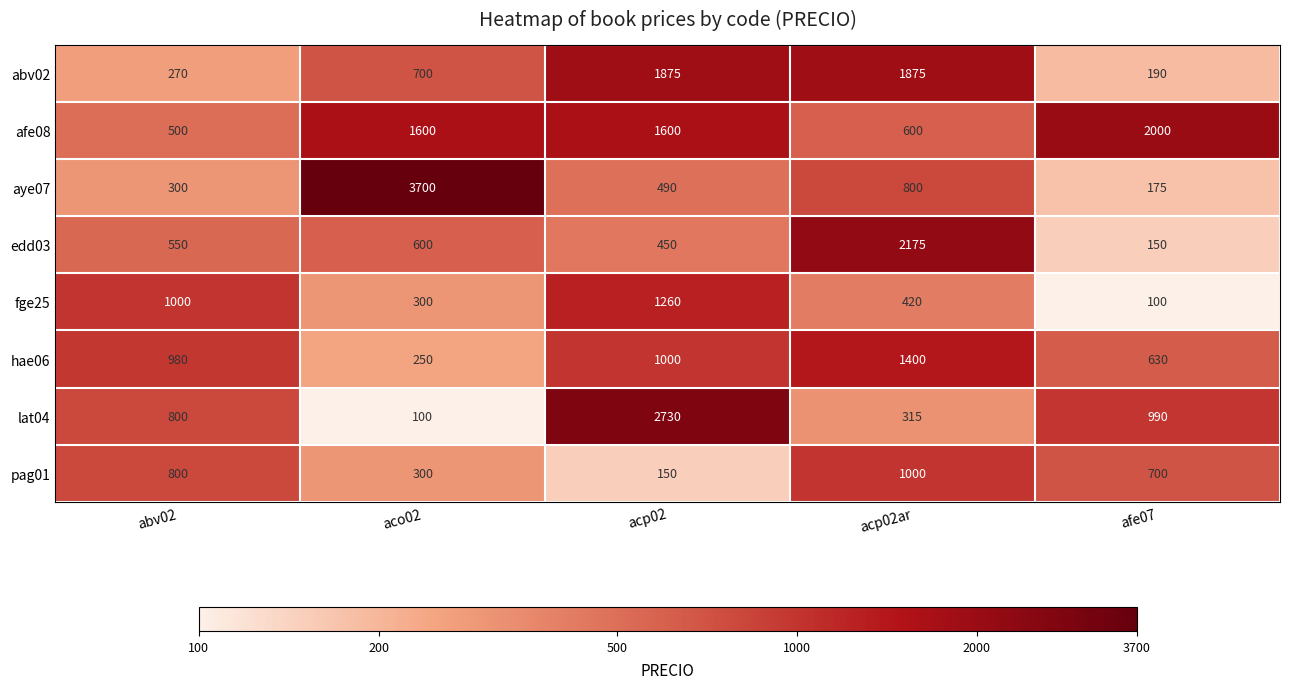

What is the total value across all series at afe07?

4935